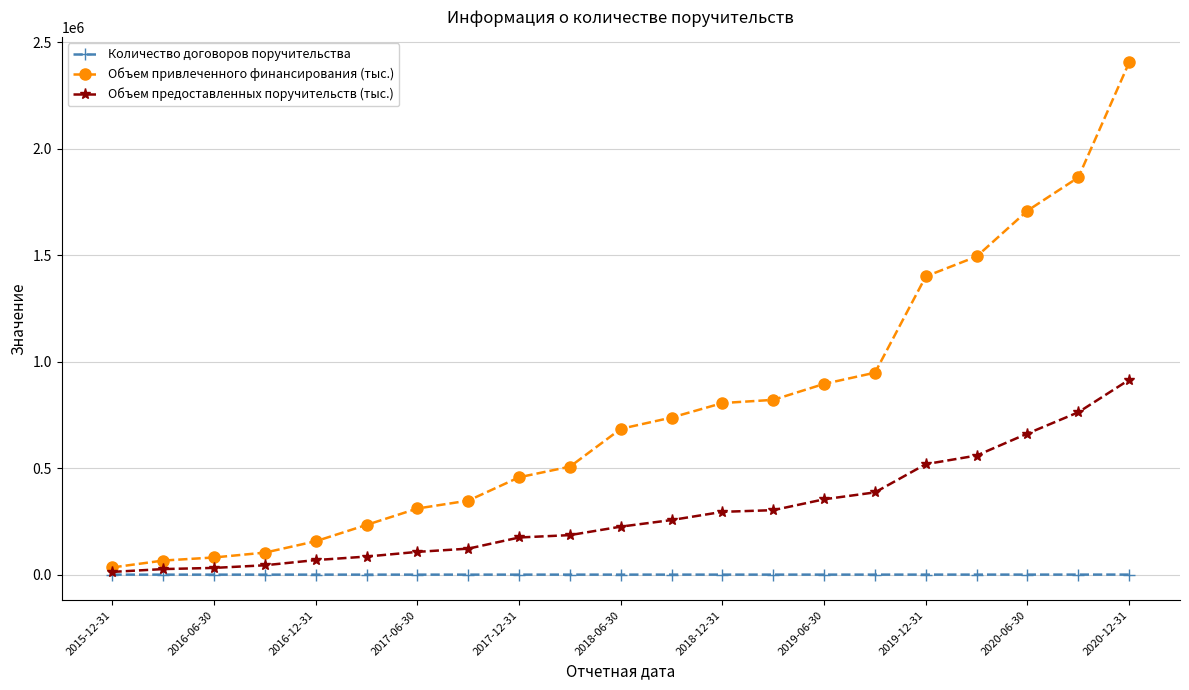

What is the value of the Объем привлеченного финансирования (тыс.) point at the 7th from the left?

310782.5